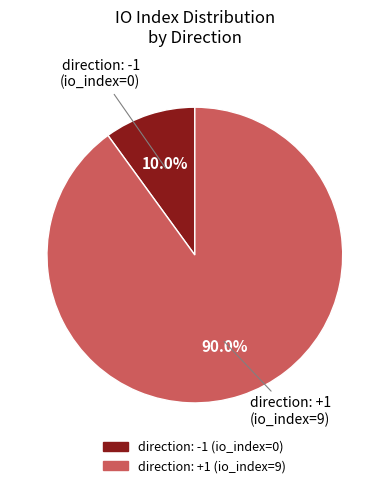

Count the number of slices in the pie.

2